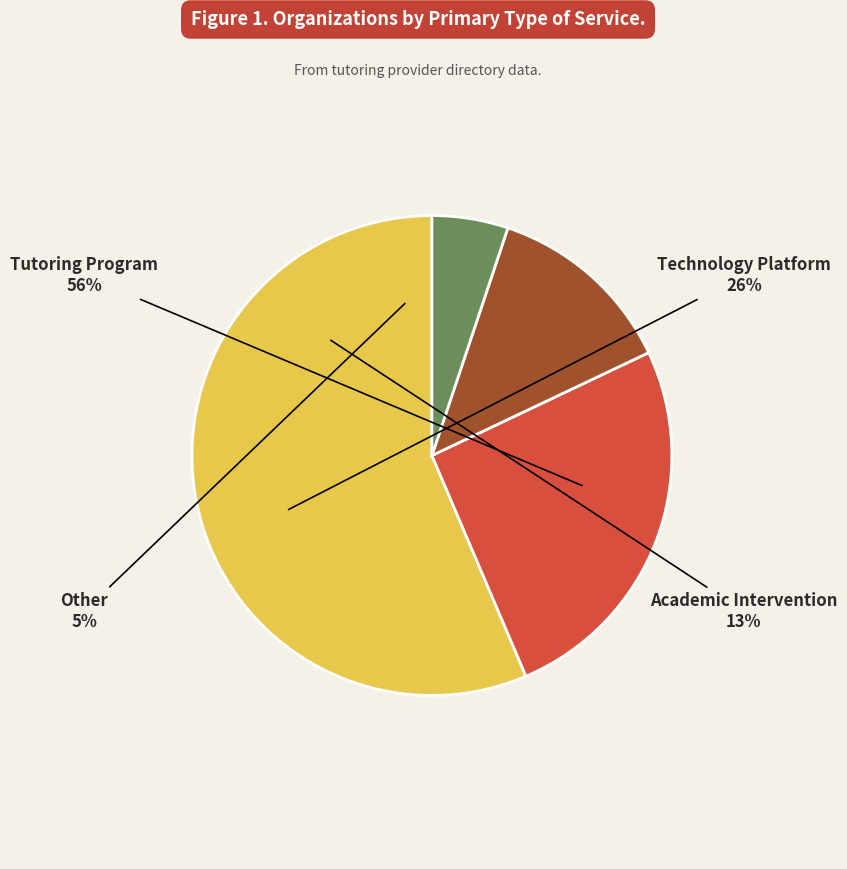

What is the total percentage of Academic Intervention and Technology Platform?

38.5%